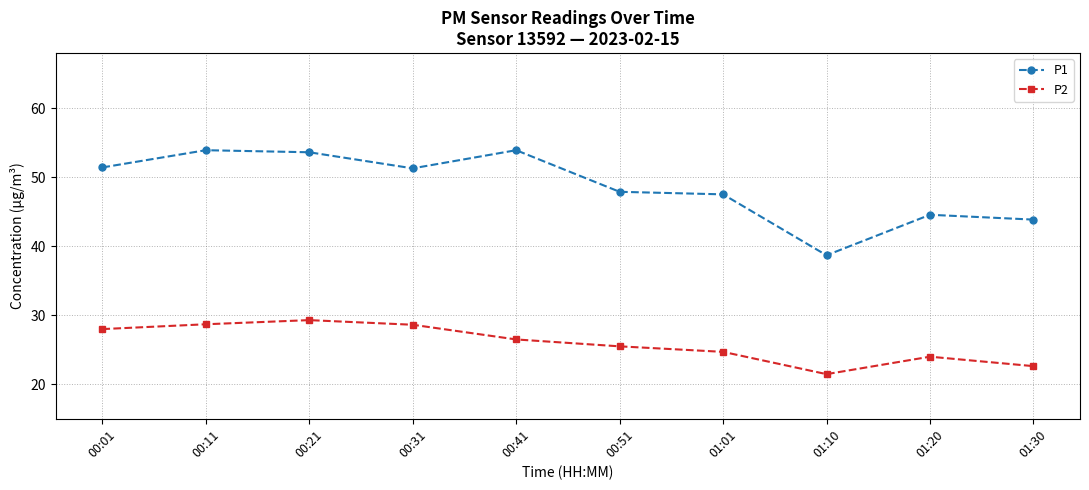

Which series changed the most between 00:11 and 01:01?

P1